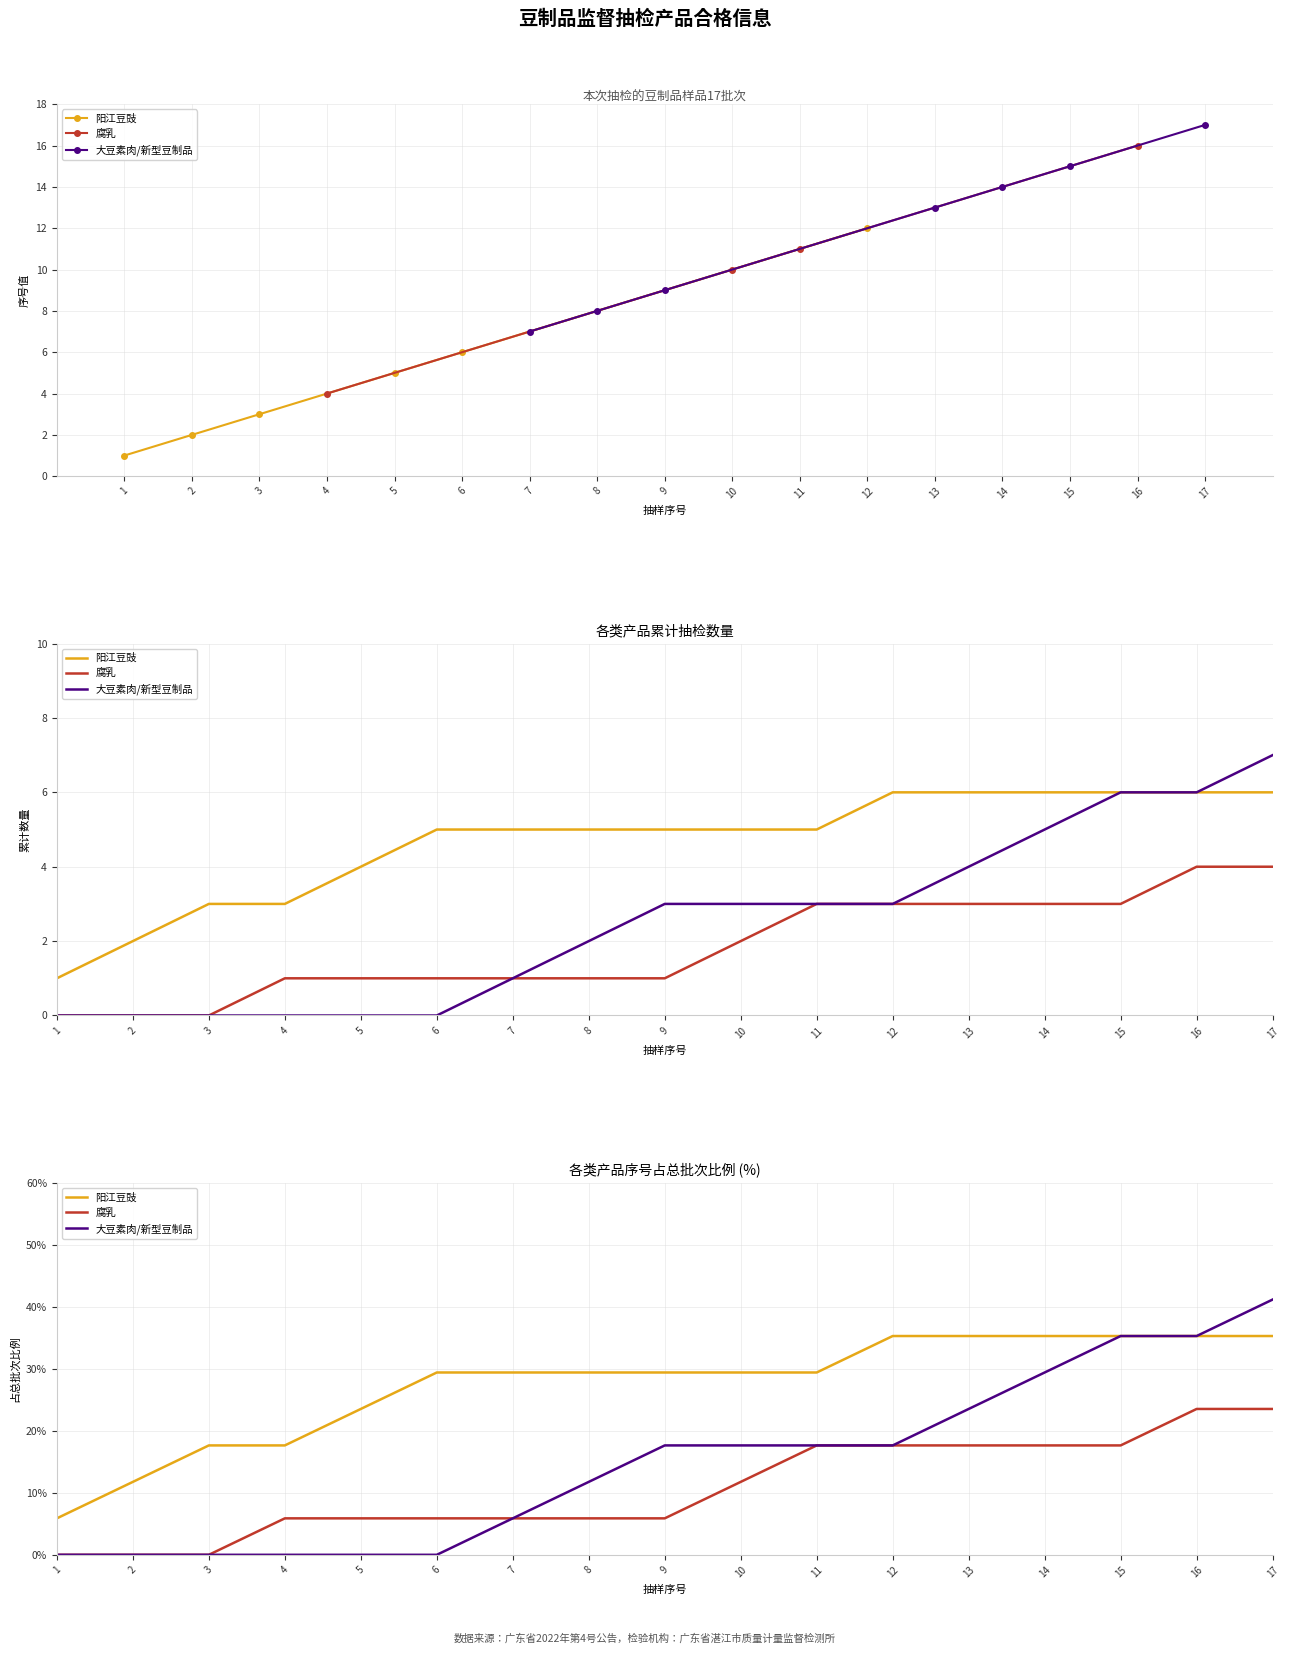

What is the total value across all series at 15?

88.2